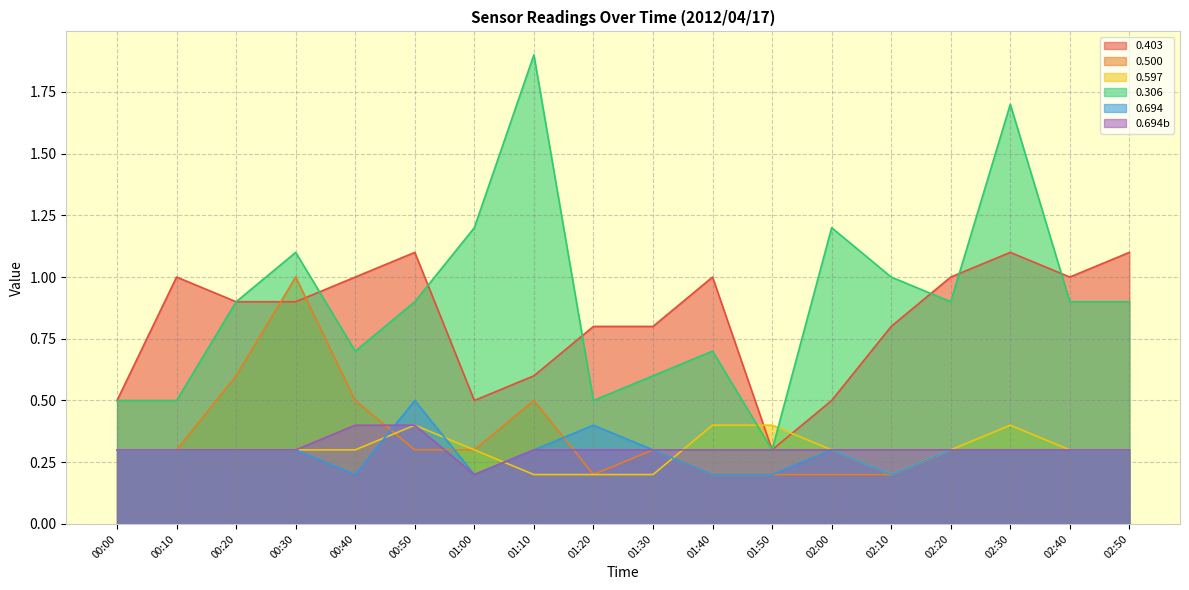

The 0.403 series shows 0.5 at 00:00. True or false?

True